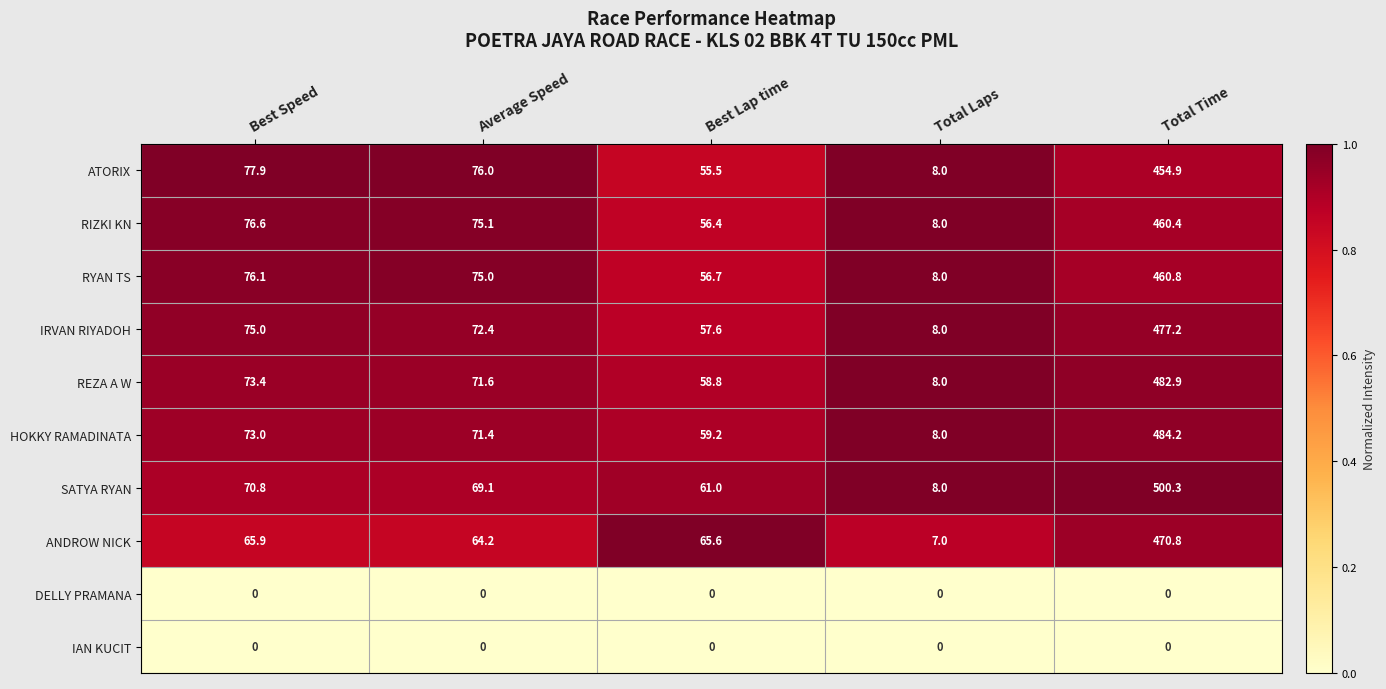

What is the greatest value displayed?

500.3